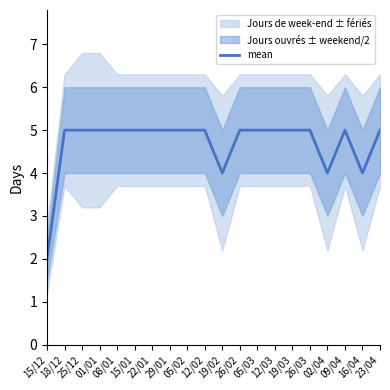

Reading left to right, extract all data points from this chart.

15/12=2	18/12=5	25/12=5	01/01=5	08/01=5	15/01=5	22/01=5	29/01=5	05/02=5	12/02=5	19/02=4	26/02=5	05/03=5	12/03=5	19/03=5	26/03=5	02/04=4	09/04=5	16/04=4	23/04=5